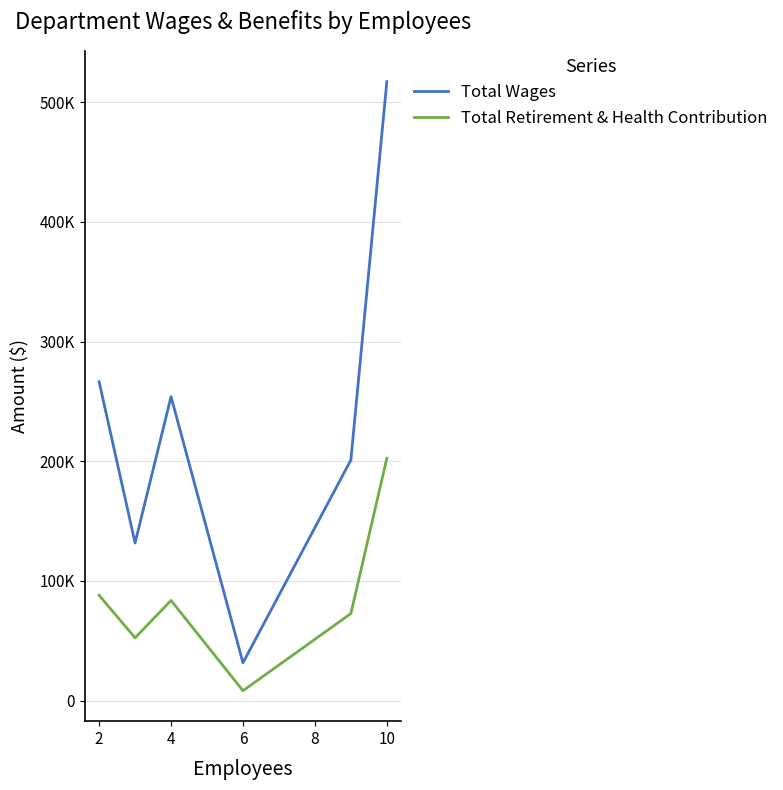

Reading left to right, what are all the values shown in this chart?

Total Wages: 266421	131729	253985	31565	201022	517191
Total Retirement & Health Contribution: 87983	52455	83698	8260	72699	202468